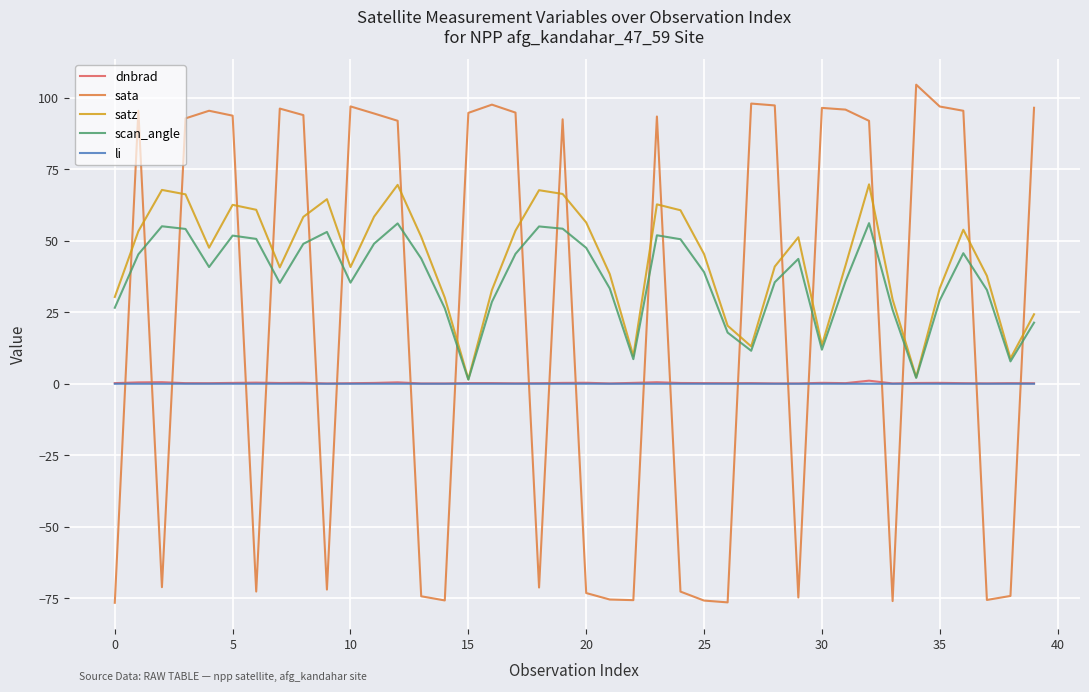

What are all the series names shown in the legend?

dnbrad, sata, satz, scan_angle, li